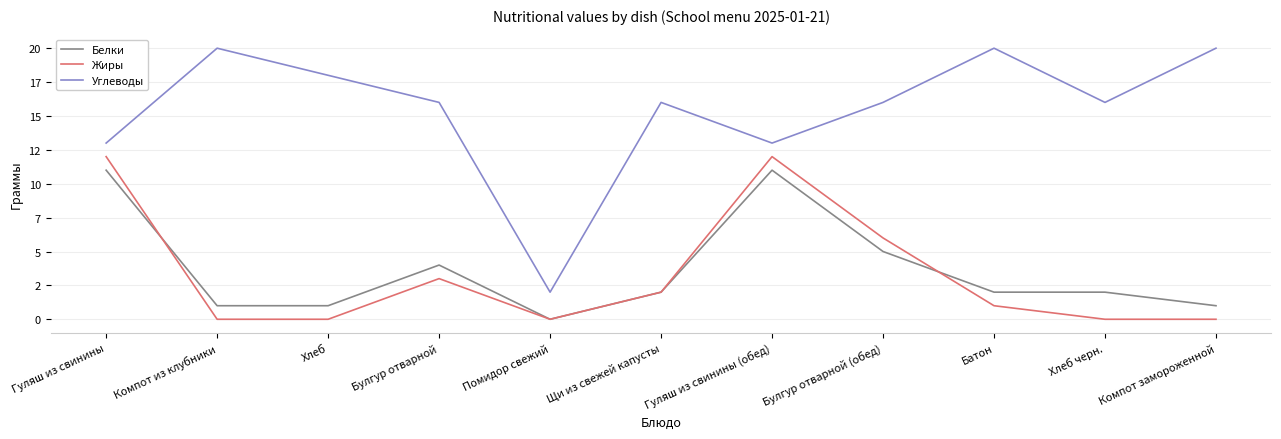

Does the chart display data point markers on the line(s)?

No